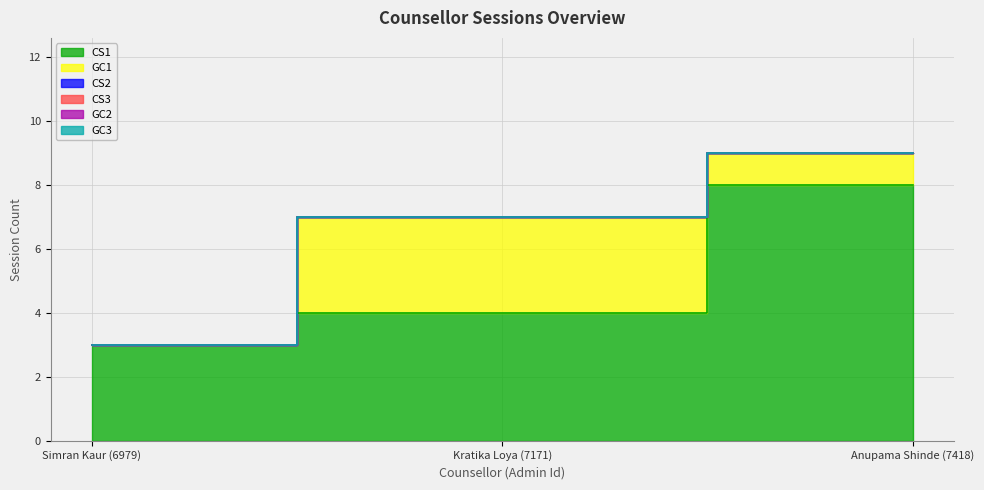

What are all the series names shown in the legend?

CS1, GC1, CS2, CS3, GC2, GC3